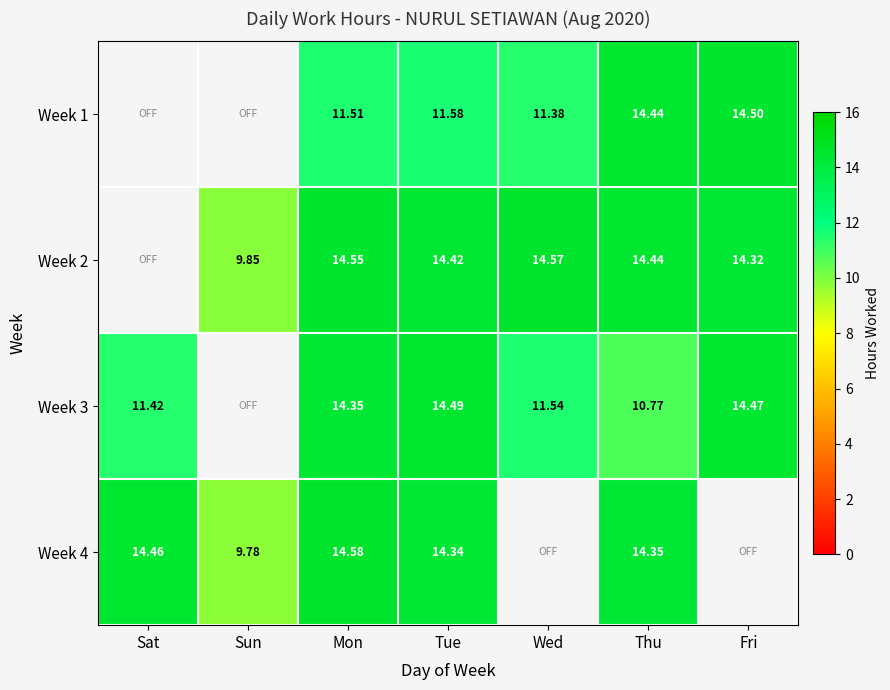

How many series are shown in this chart?

4